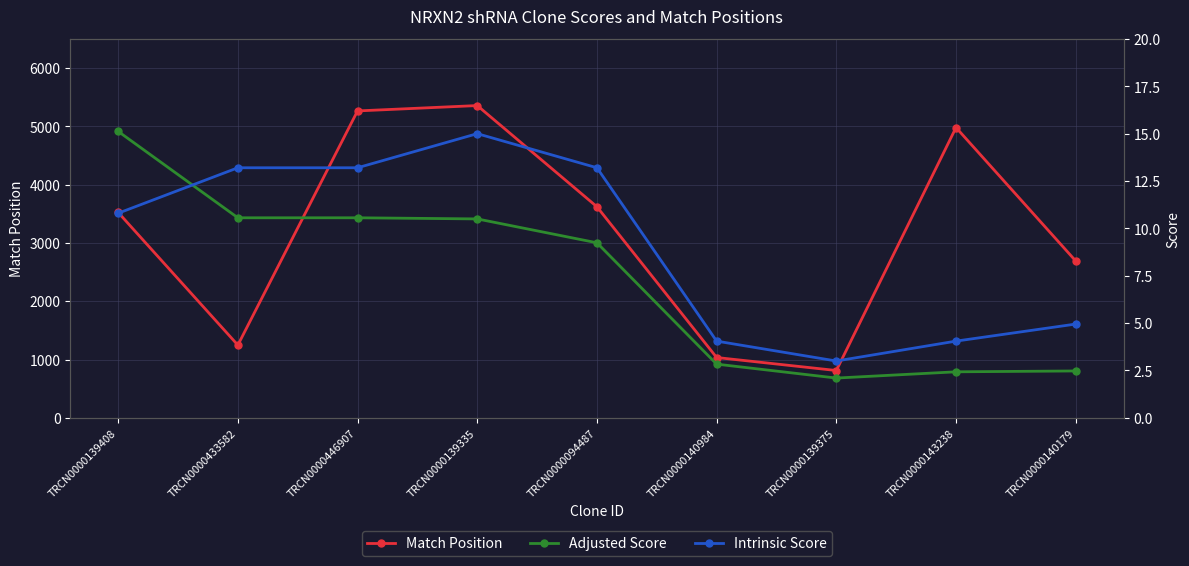

What is the maximum value for Intrinsic Score?

15.0